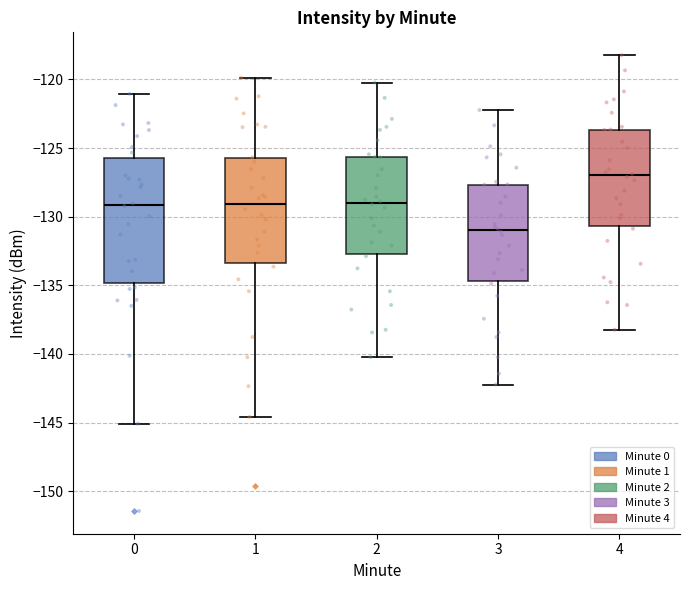

Where does the upper whisker of the box at x = 1 end on the y-axis? The values are not printed on the chart, so give them approximately, as read against the axis.

-120.0